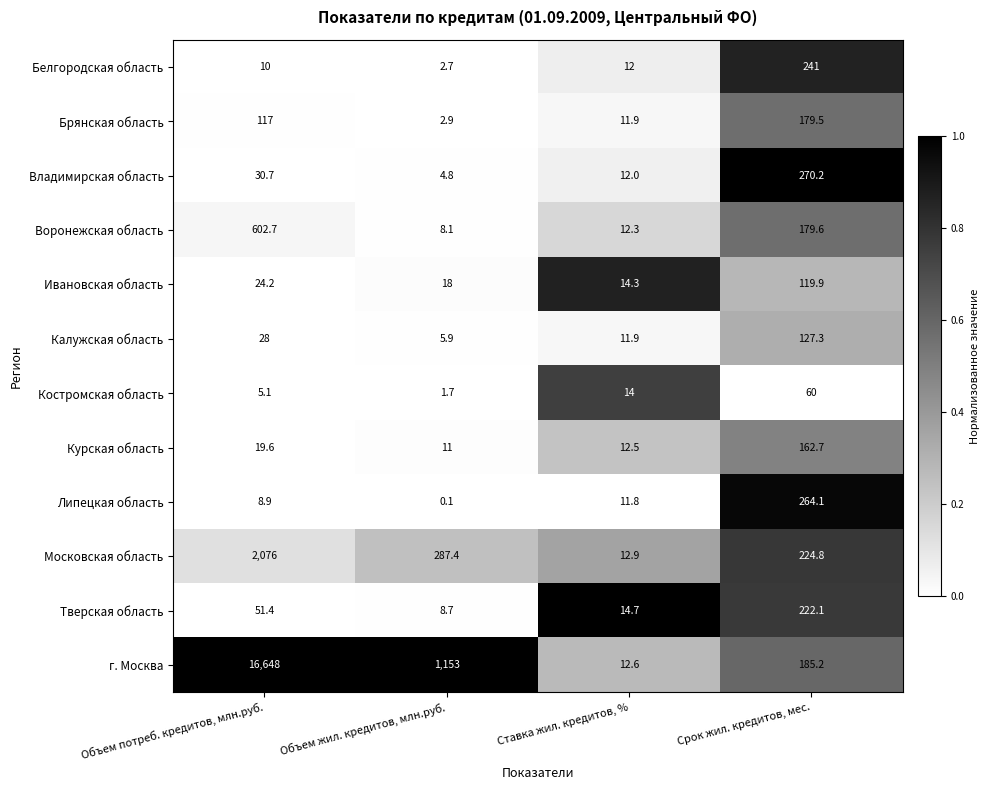

What is the difference between the second highest and minimum values in the Владимирская область series?

25.9